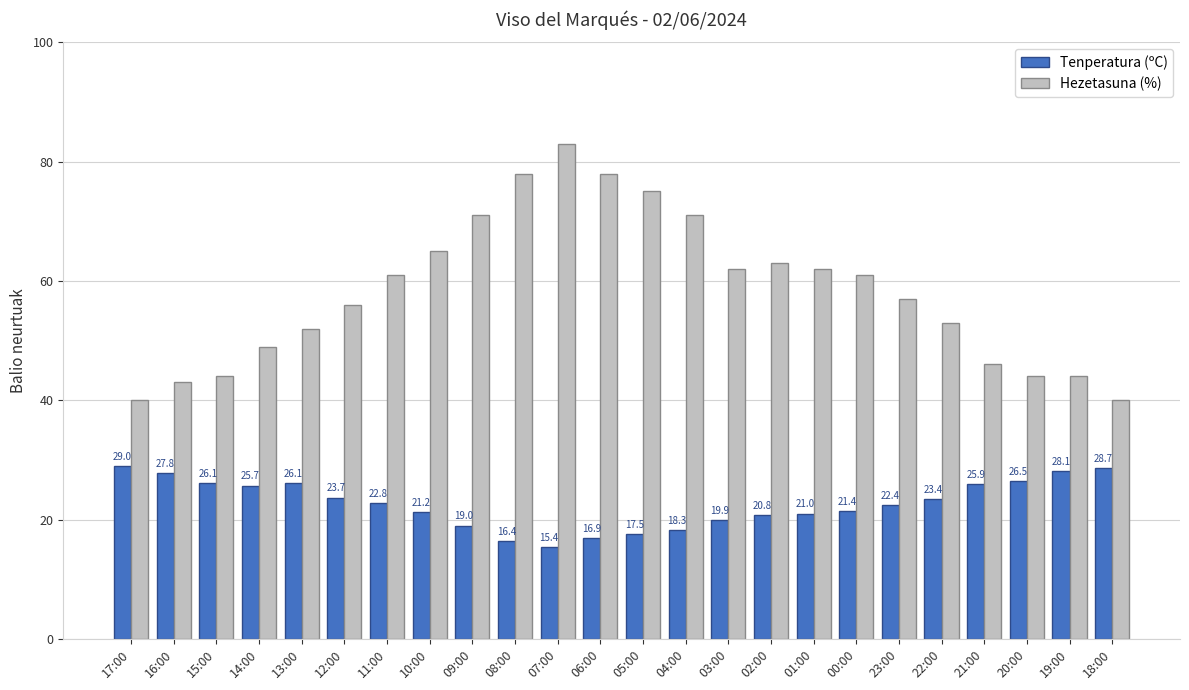

Which series has the largest total across all categories?

Hezetasuna (%)